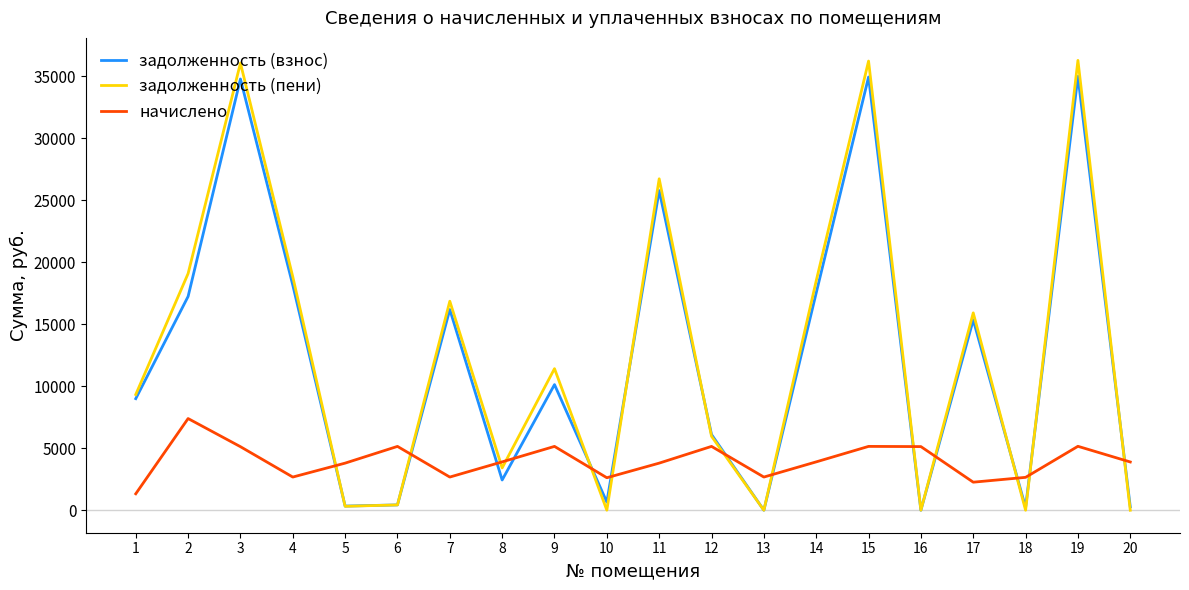

Rank the series by their maximum value, from highest to lowest.

задолженность (пени), задолженность (взнос), начислено